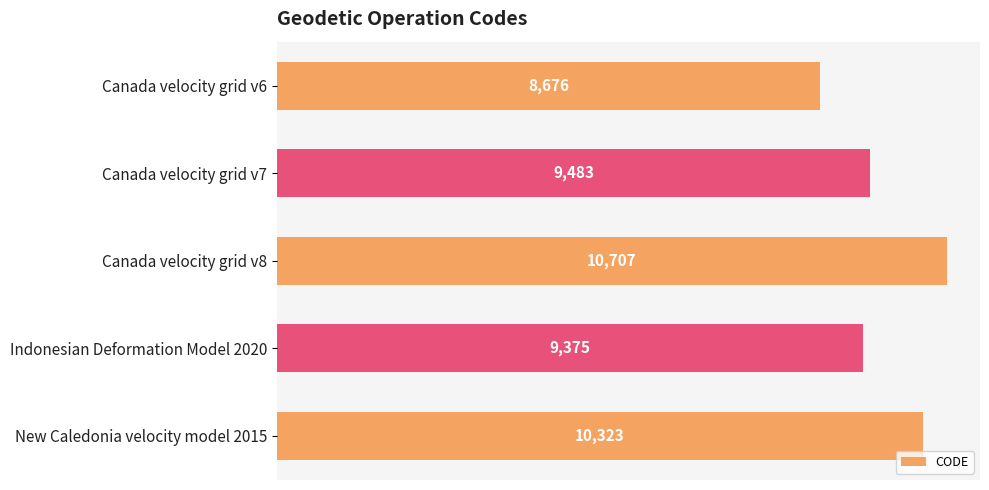

At which label is the value closest to 9691?

Canada velocity grid v7